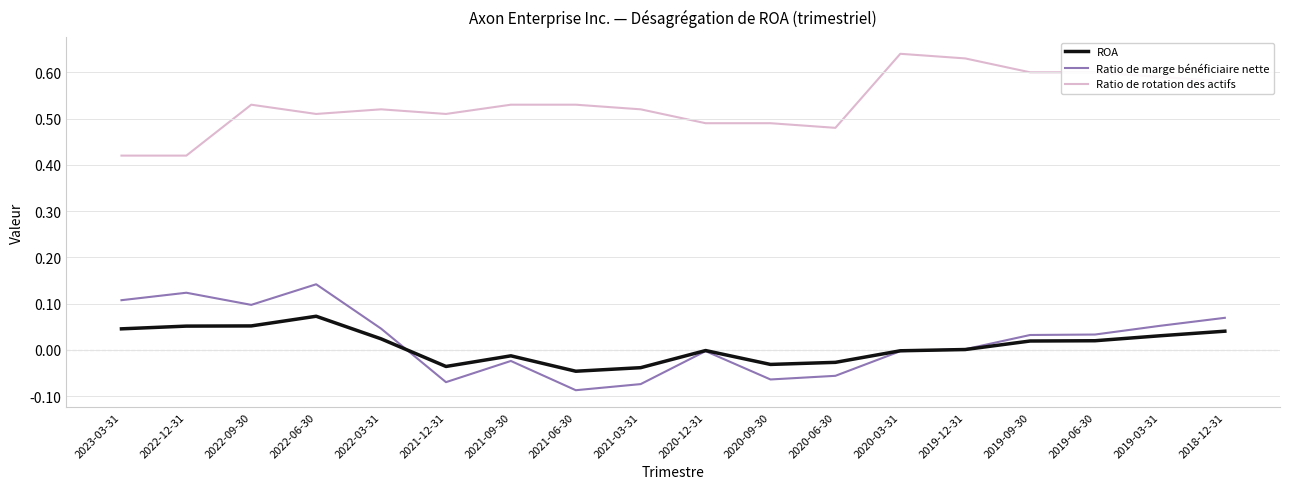

True or false: Ratio de rotation des actifs and Ratio de marge bénéficiaire nette cross at least once.

False